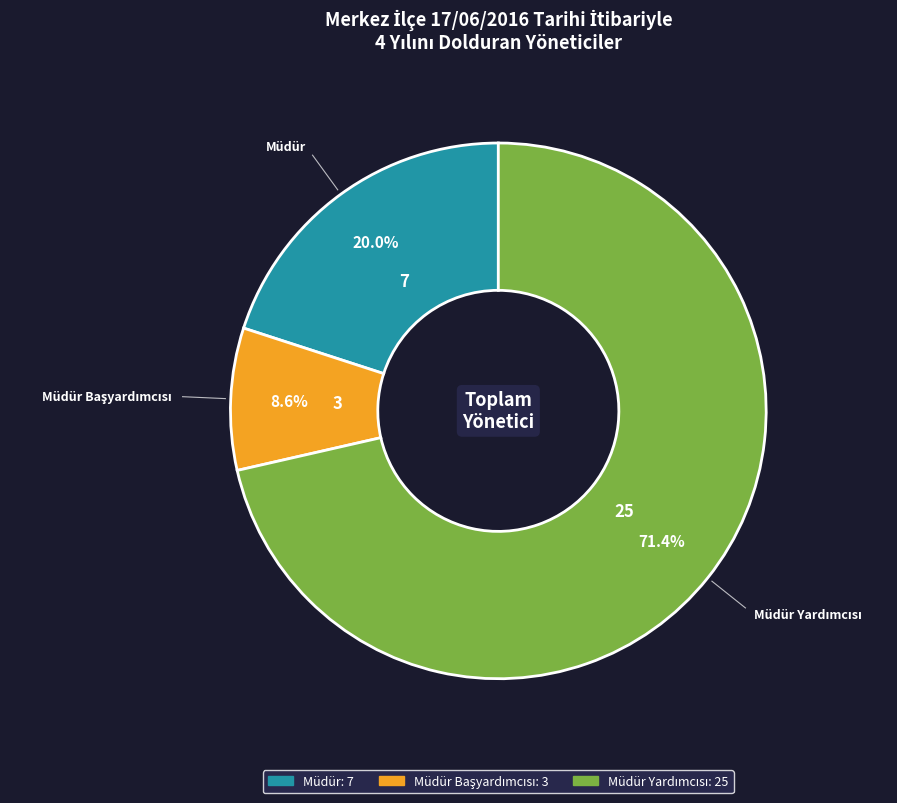

How many slices are in this pie chart?

3